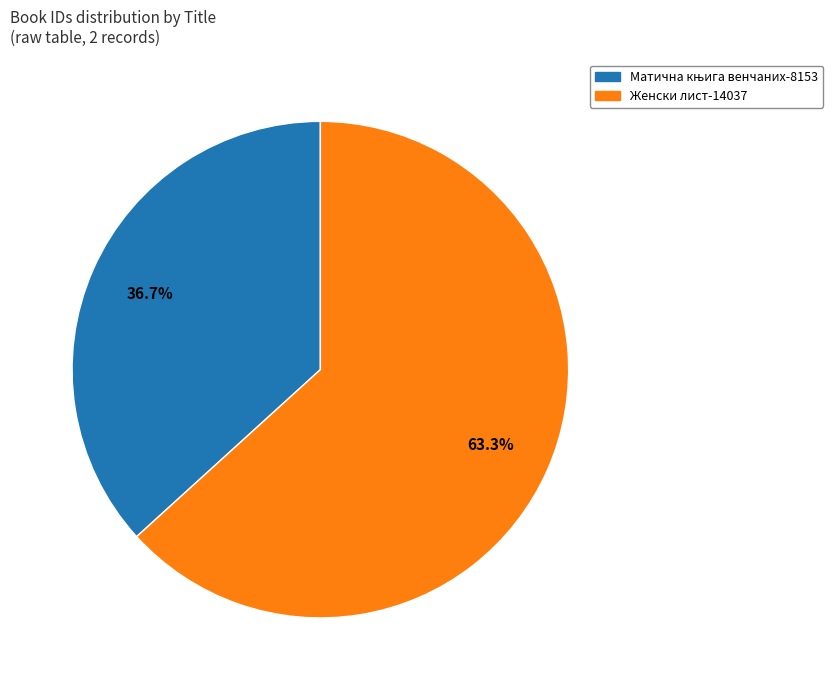

How many slices are in this pie chart?

2